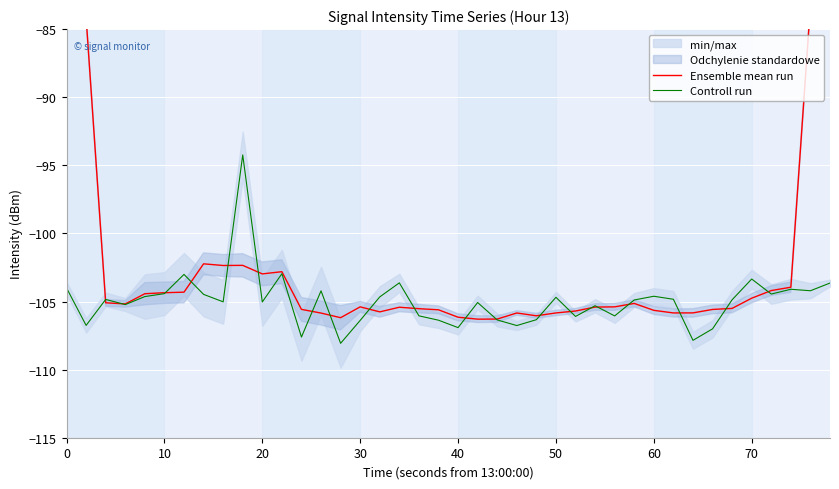

The Controll run series shows -104.7 at 50. True or false?

True